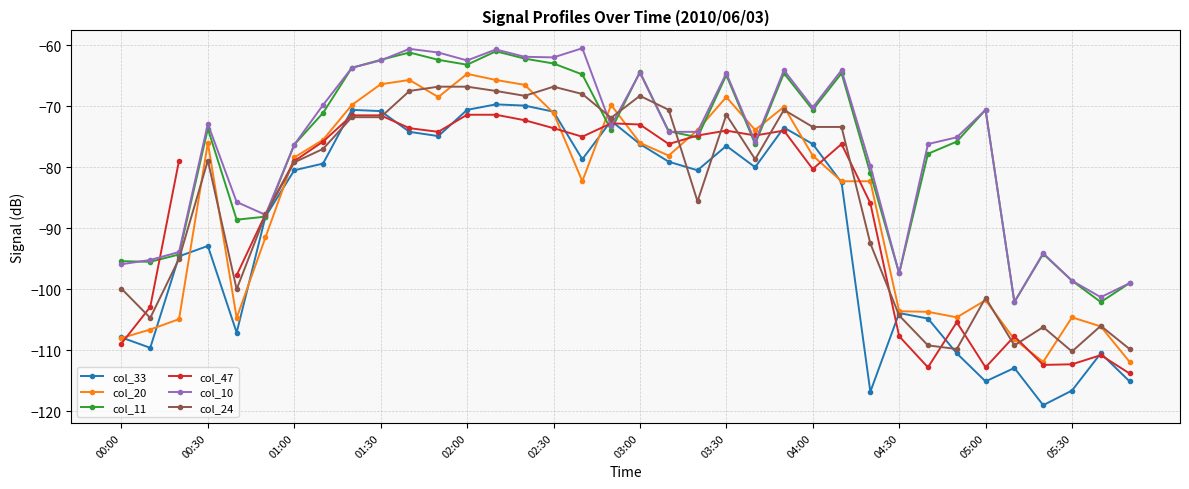

Is it true that col_20 equals -126.2 at 16?

False